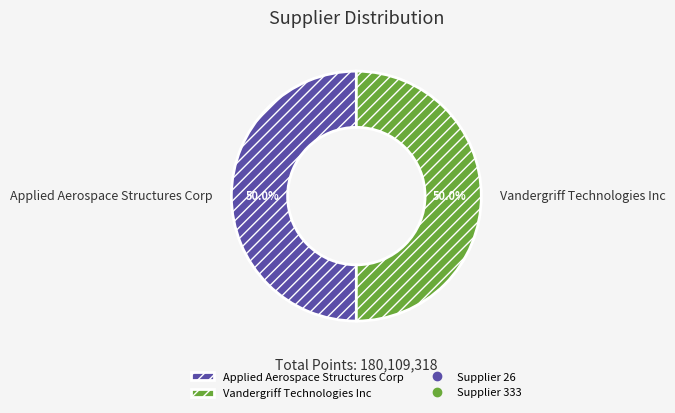

Count the number of slices in the pie.

2